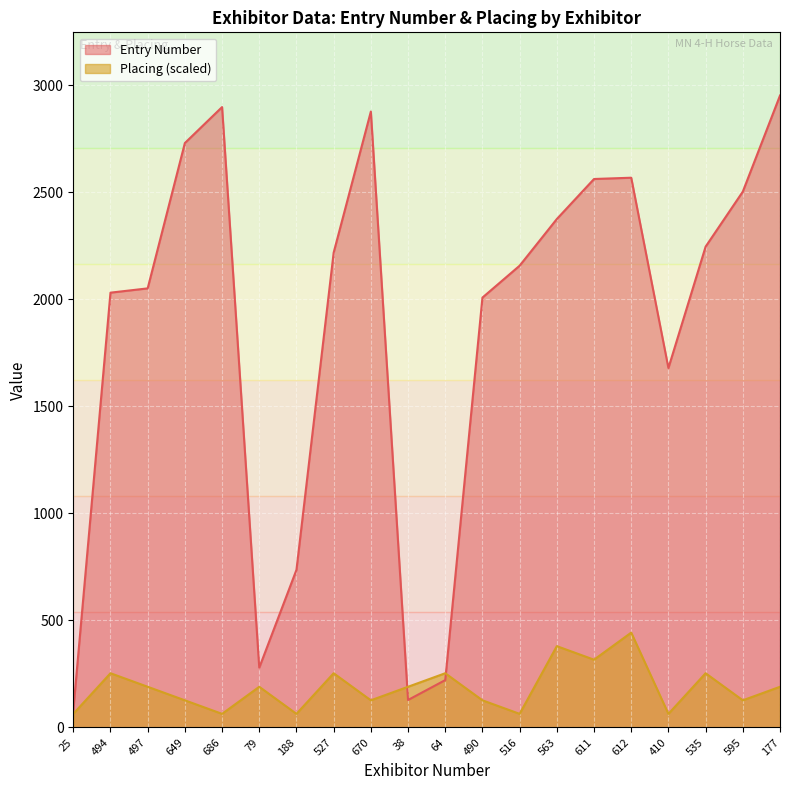

Is the value of Placing at 595 greater than the value of Entry Number at 563?

No